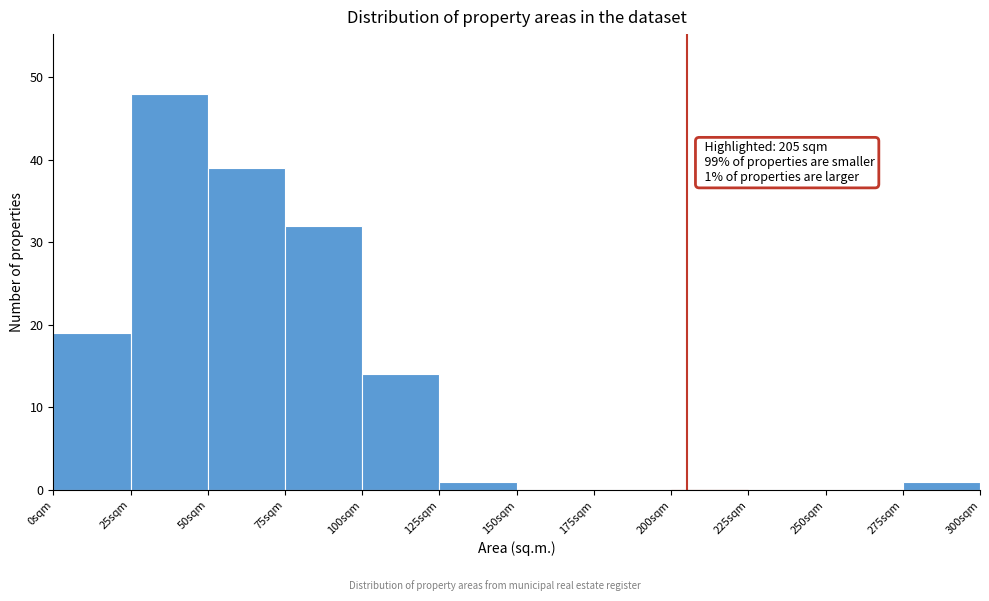

Over which range of the x-axis is the bar tallest?

25 to 50